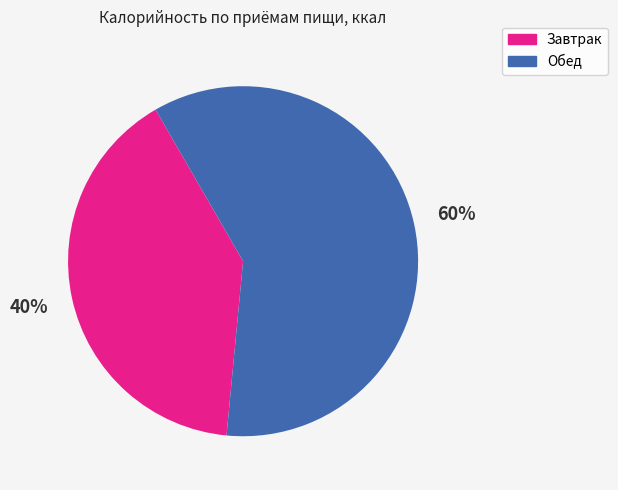

To the nearest percent, what is the combined percentage of Завтрак and Обед?

100%